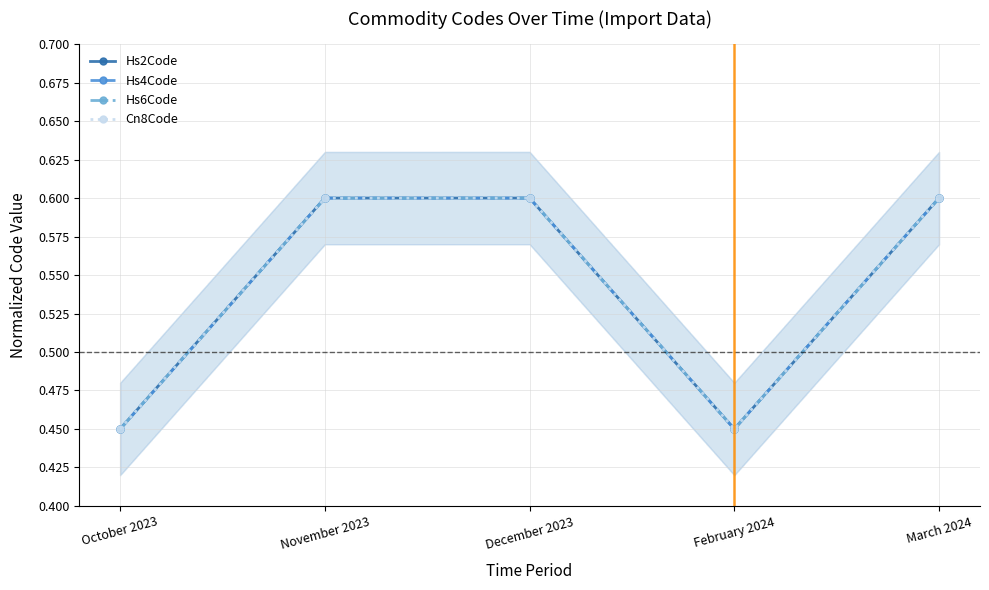

Is the value of Hs6Code at March 2024 greater than the value of Hs4Code at March 2024?

Yes